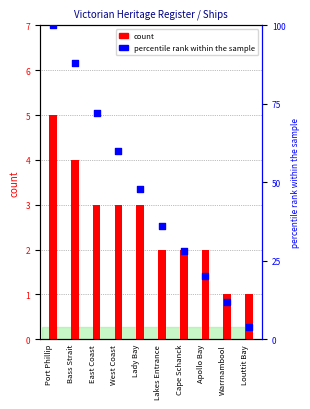

What is the total value across all series at Warrnambool?

13